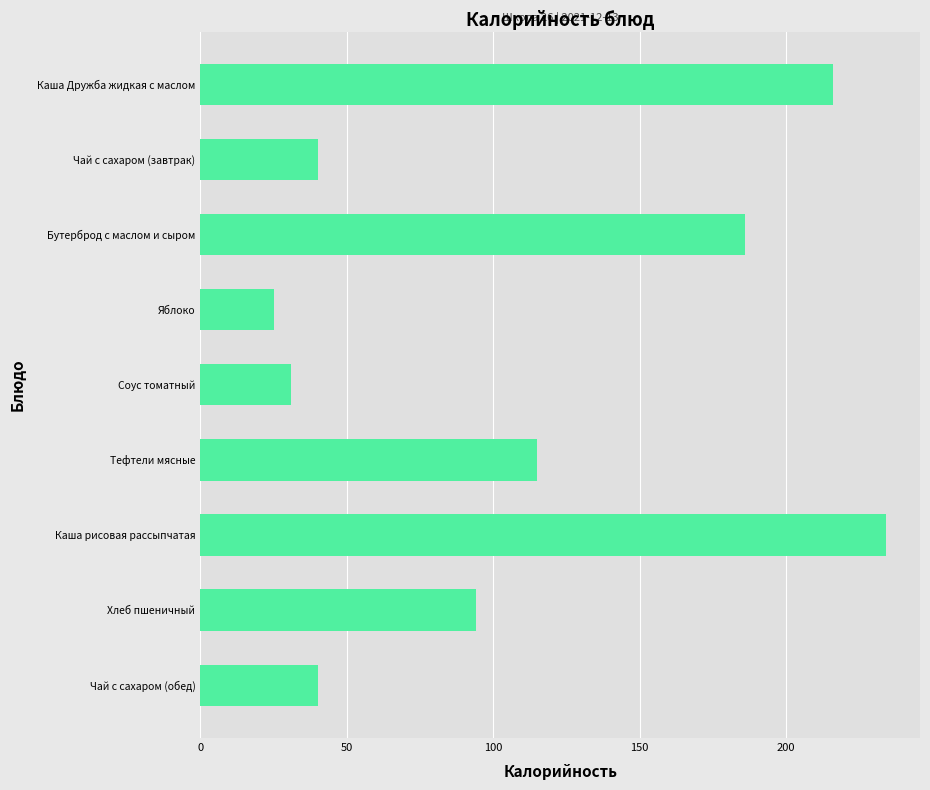

What is the average value?

109